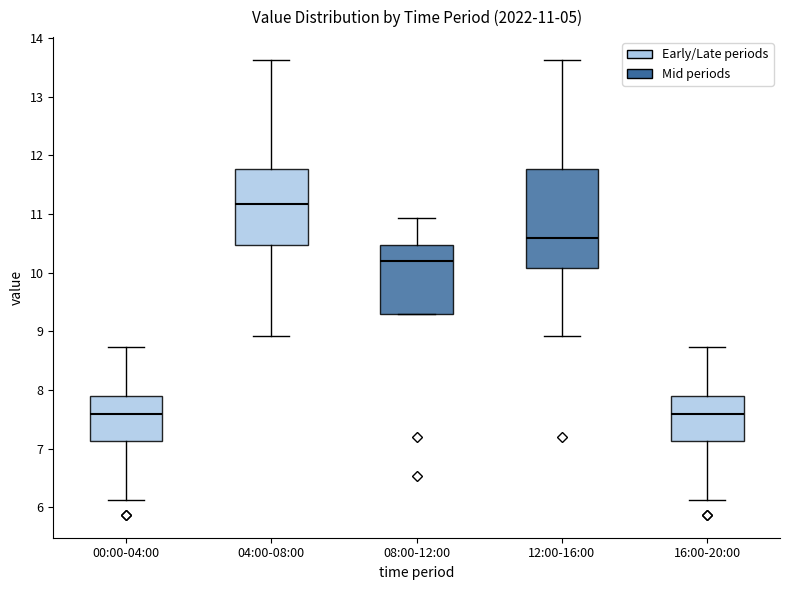

Comparing the boxes themselves (not the whiskers), which one is the tallest?

12:00-16:00